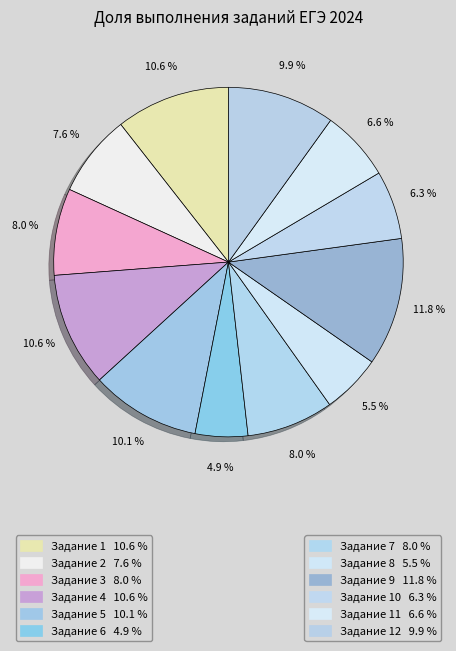

How many slices are in this pie chart?

12